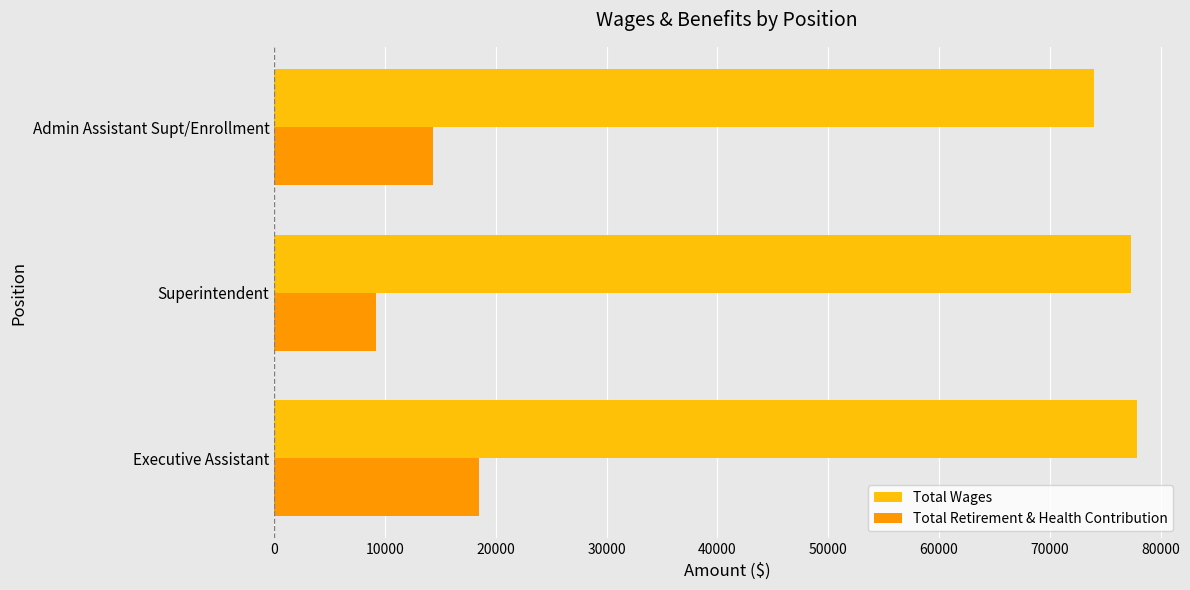

Which series has the largest total across all categories?

Total Wages